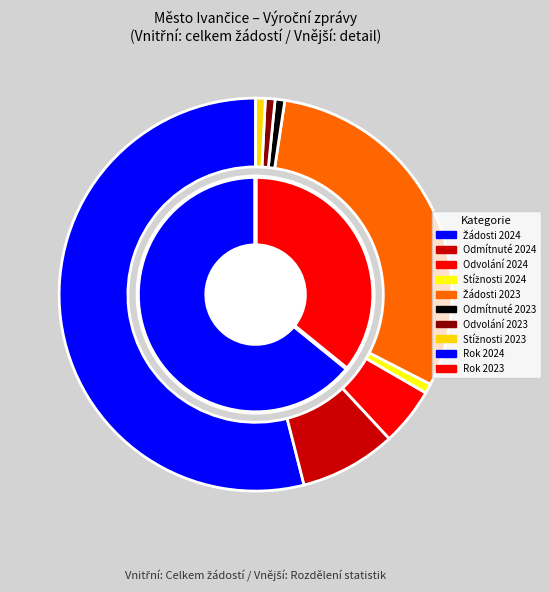

To the nearest percent, what percentage of the pie is 2023?

36%